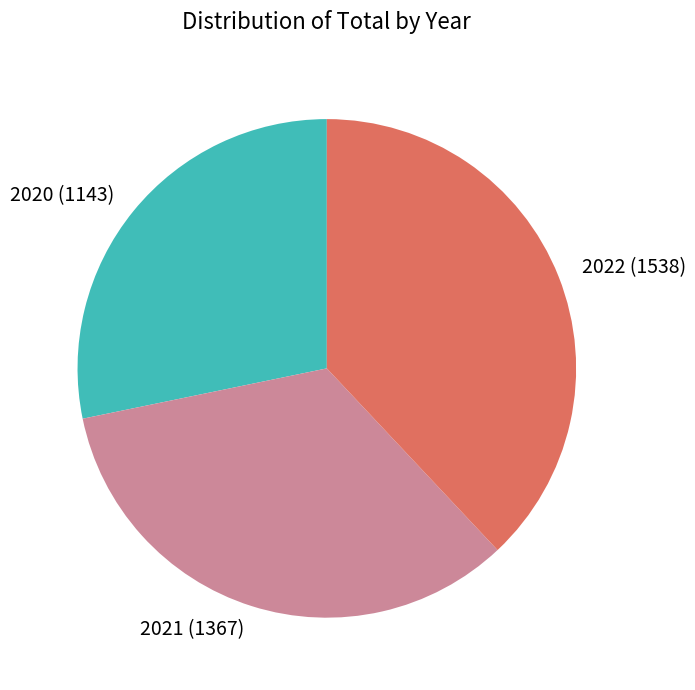

How many slices are in this pie chart?

3